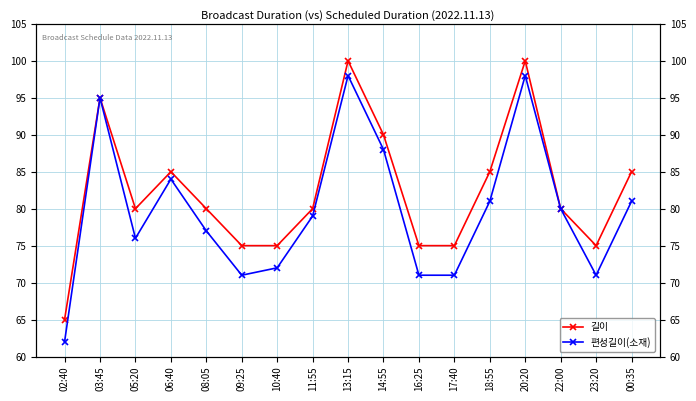

Is this an area chart (filled region under the line)?

No